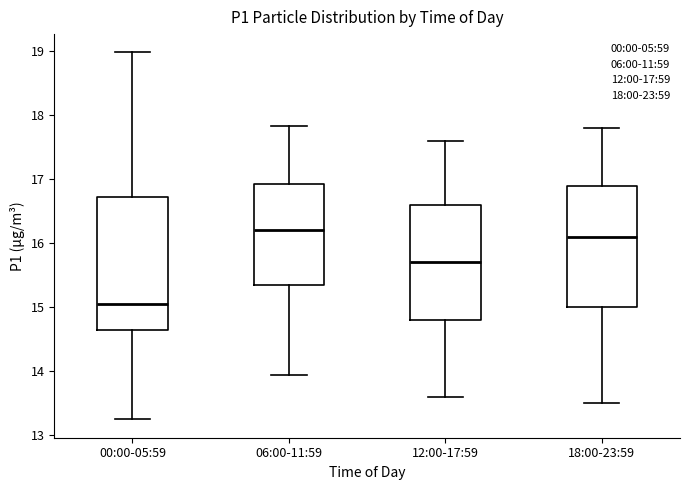

Which box is the tallest, from its lower edge to its upper edge?

00:00-05:59